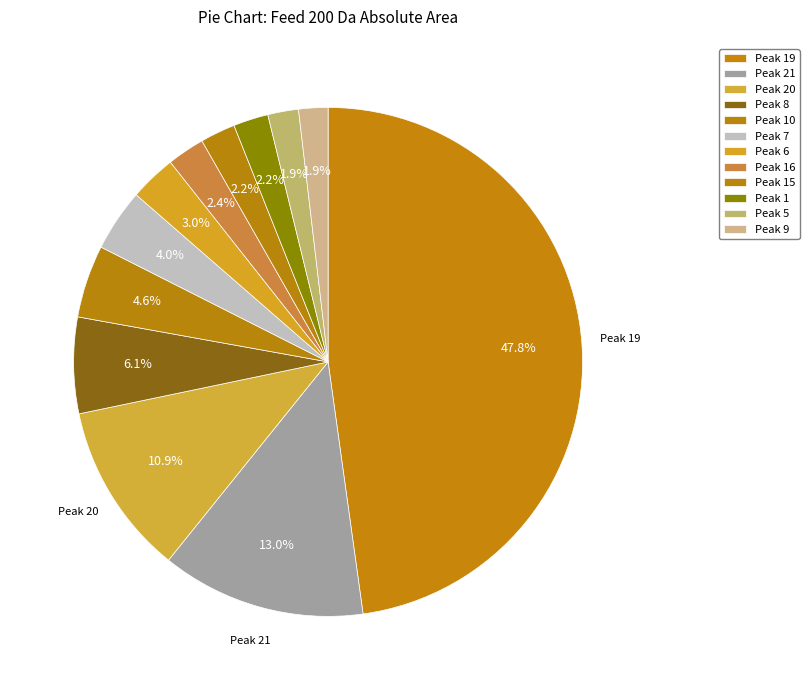

How much of the chart is everything except Peak 5?

98.1%